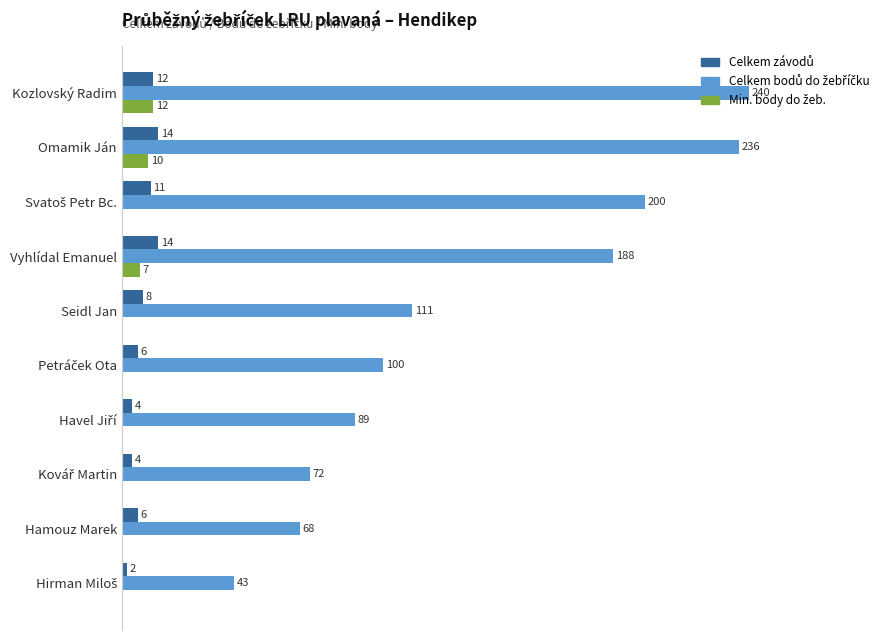

At which category is the sum across all series the highest?

Kozlovský Radim